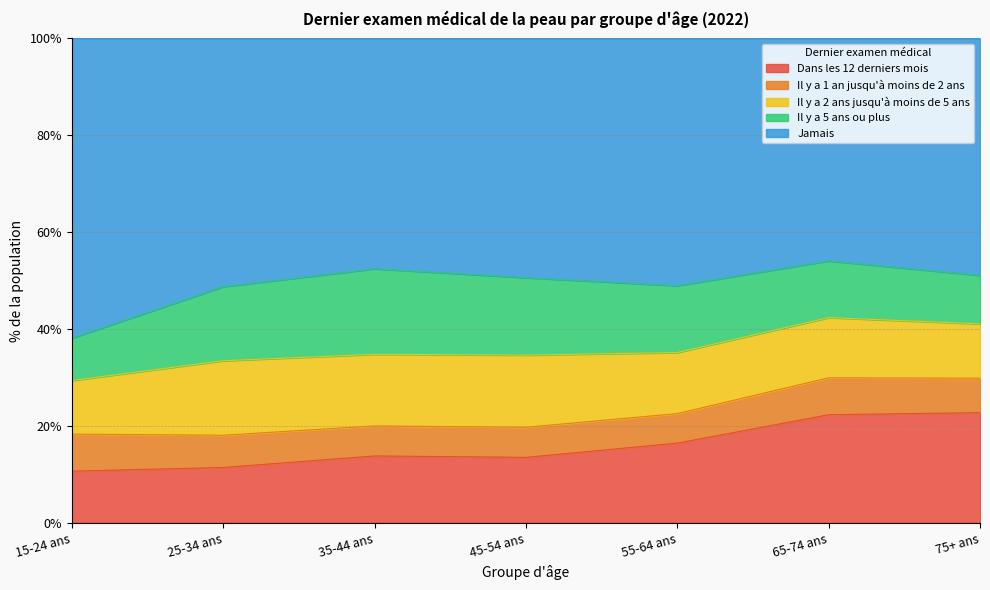

At which category does the chart reach its minimum across all series?

55-64 ans